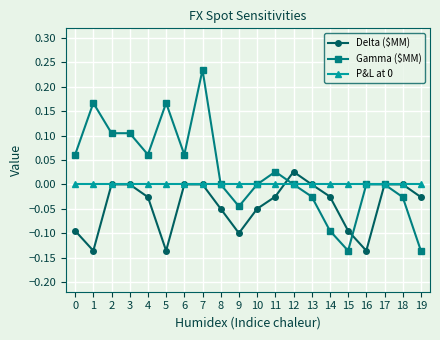

Which series has the largest total across all categories?

Gamma ($MM)